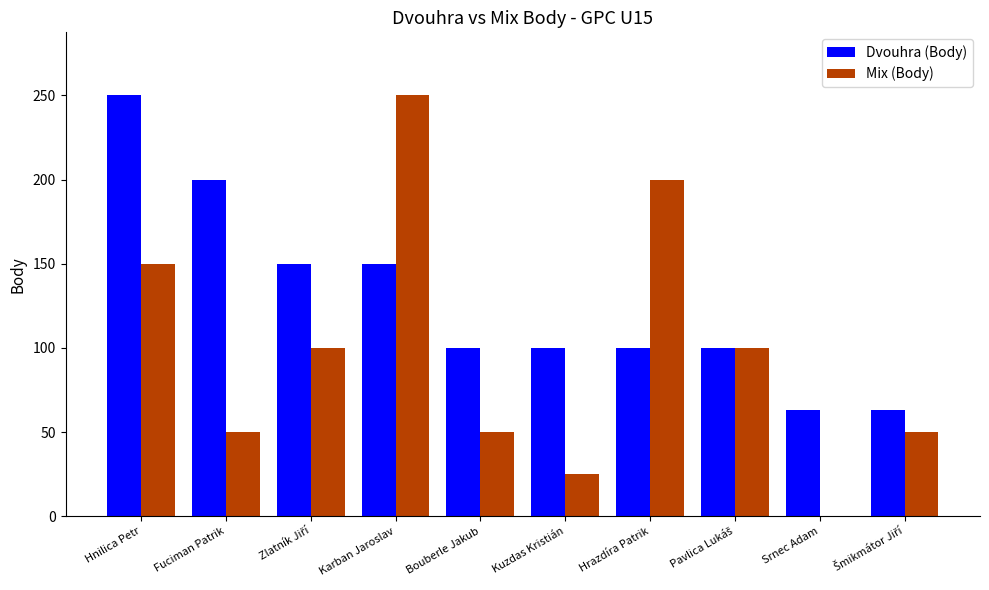

Is it true that Dvouhra (Body) equals 100 at Kuzdas Kristián?

True